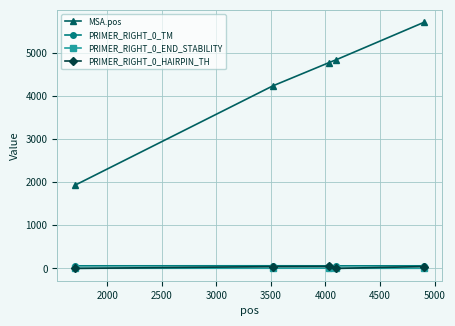

What is the value of the MSA.pos point at the 1st from the left?

1924.0